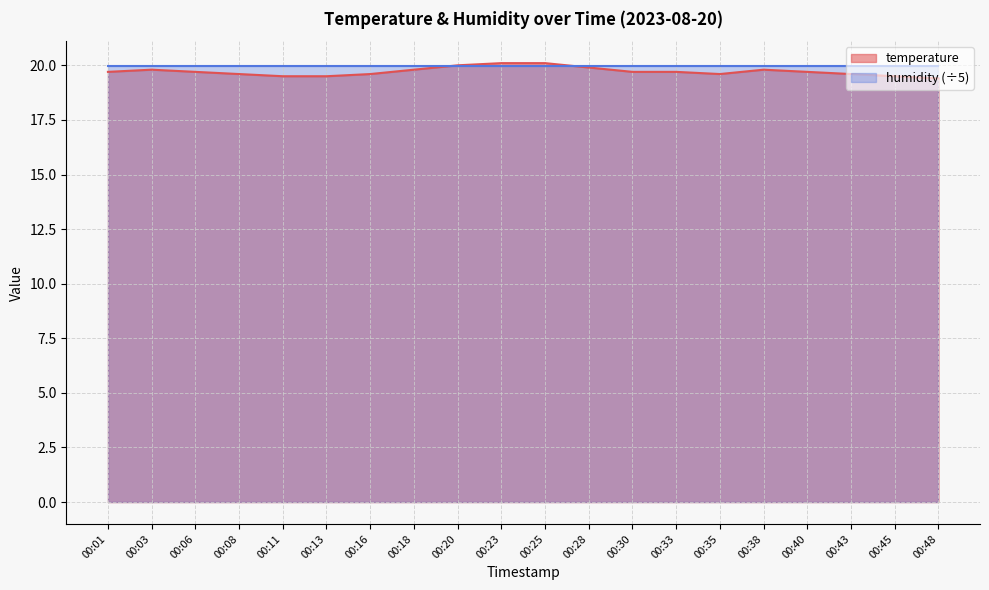

How many interior local peaks (higher than both neighbors) does the data have?

2